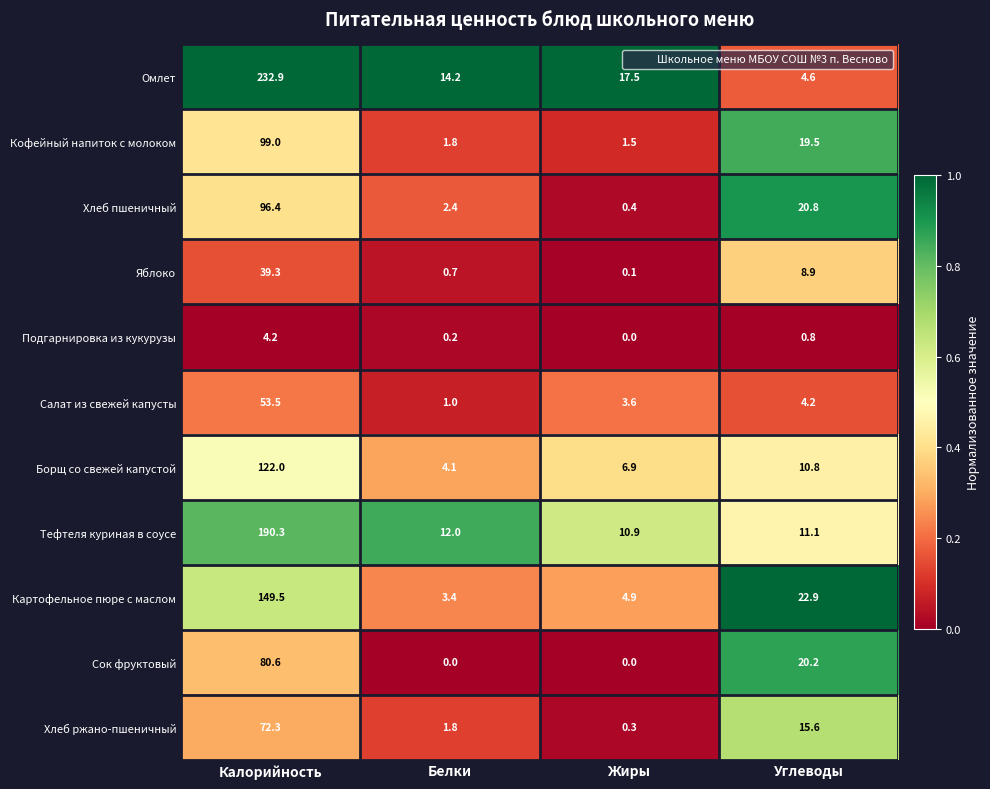

Which series has the largest total across all categories?

Омлет